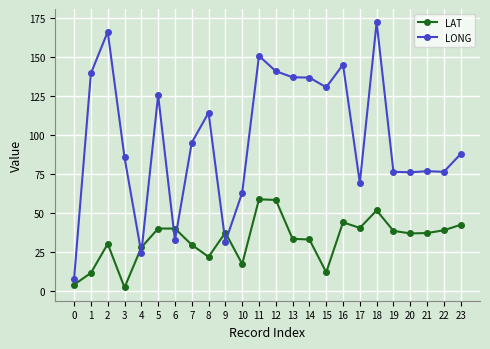

What is the value of the LONG point at the 11th from the left?

63.0